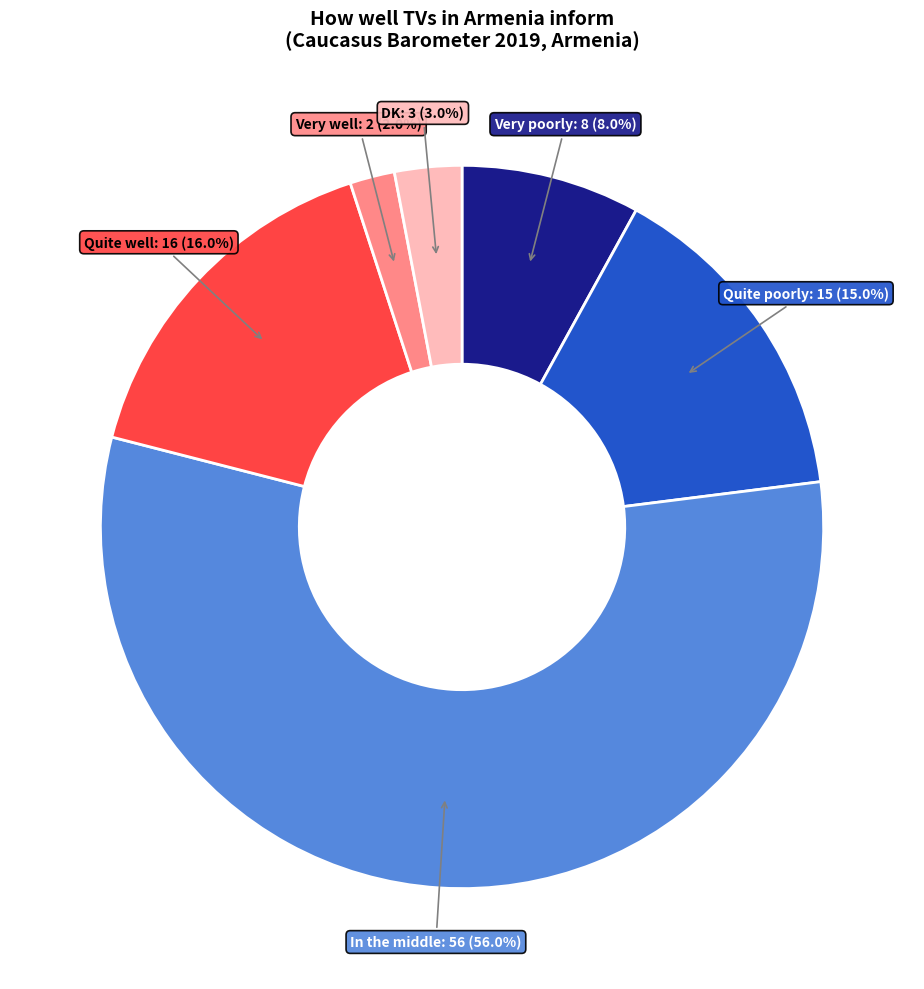

Is there any slice that represents more than half of the pie?

Yes